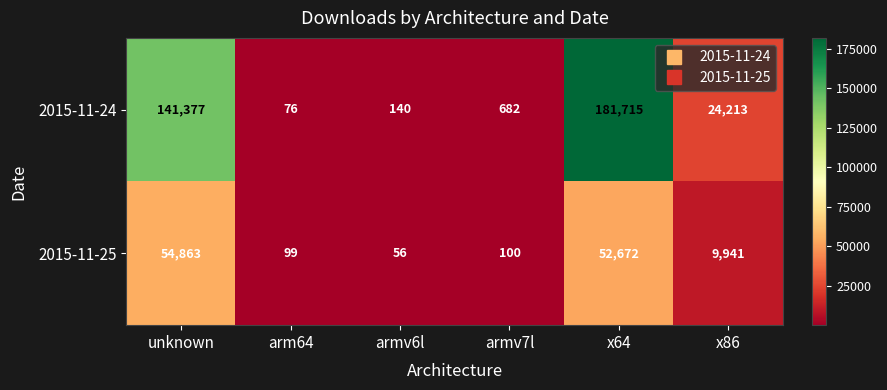

Which category has the highest value across all series?

x64